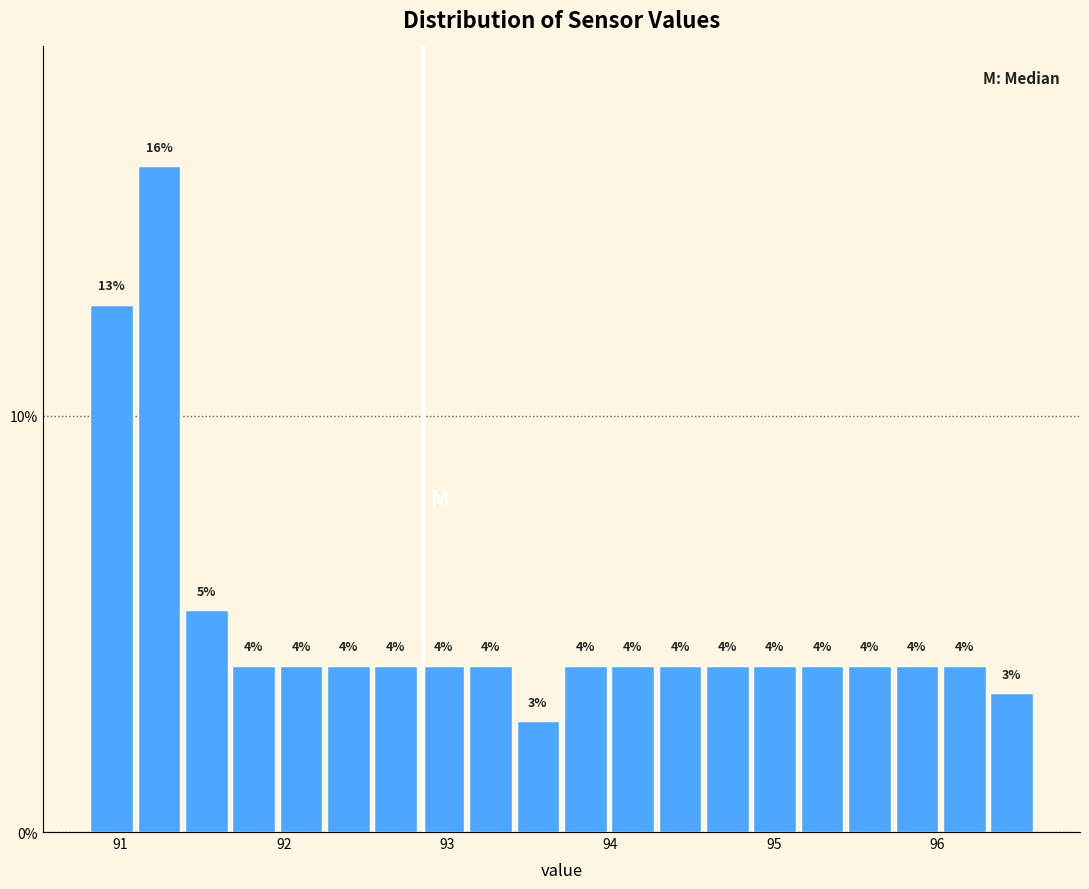

Read against the x-axis, roughly where is the centre of the tallest bar?

91.2